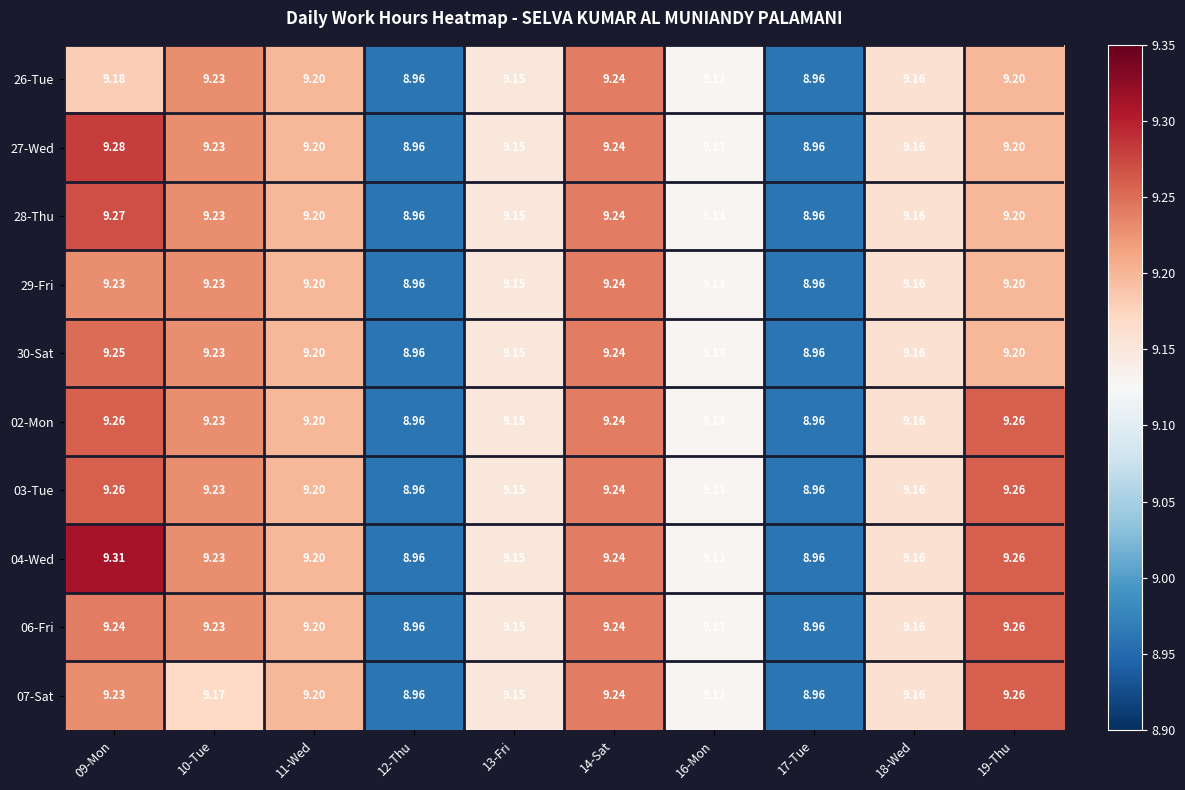

Is the value of 28-Thu at 12-Thu greater than the value of 07-Sat at 13-Fri?

No